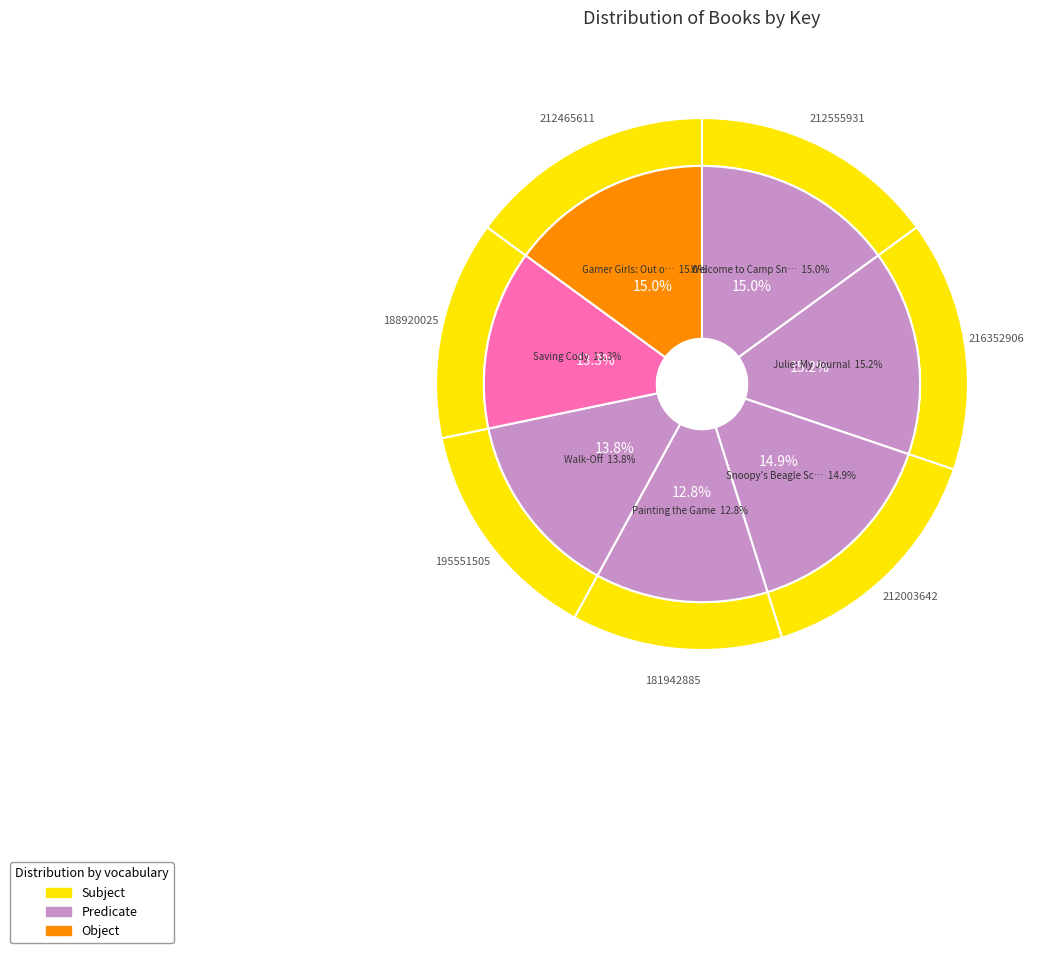

What percentage do Julie: My Journal and Welcome to Camp Snoopy together represent?

30.2%